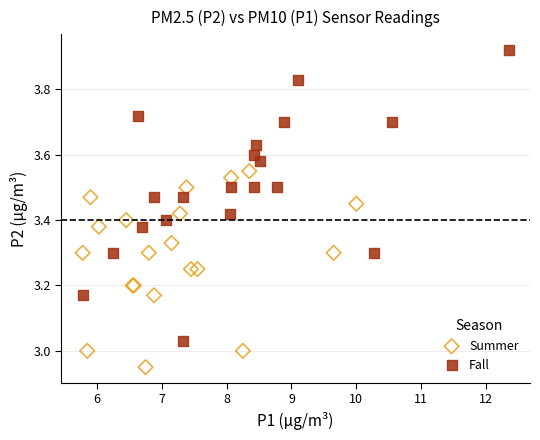

Which series reaches the minimum Y coordinate?

Summer